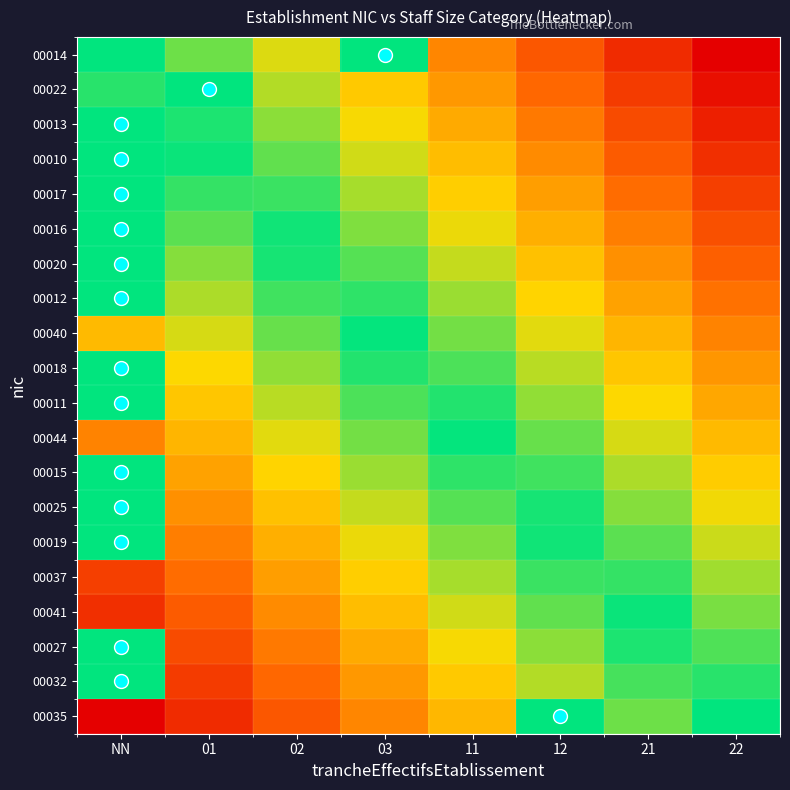

Which has a higher value, 01 or 11?

01